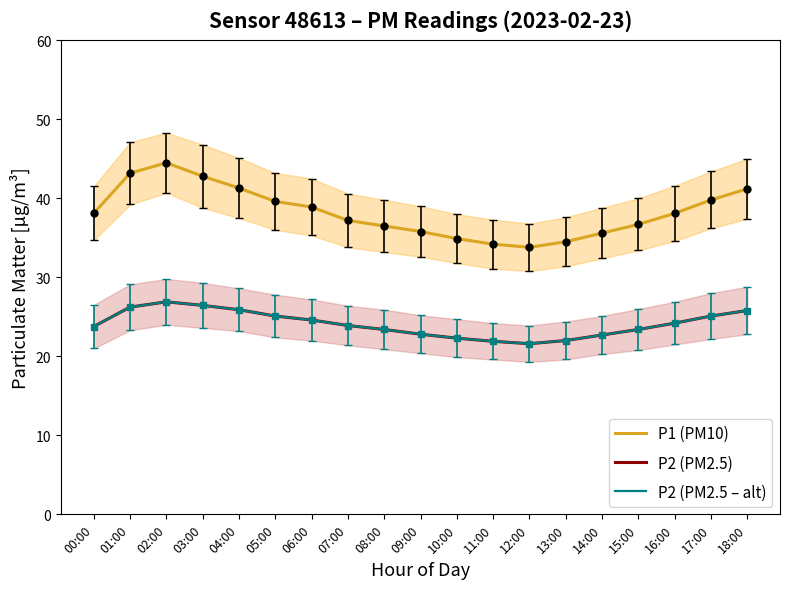

At 06:00, list the series in order from largest to smallest.

P1 (PM10), P2 (PM2.5), P2 (PM2.5 – alt)